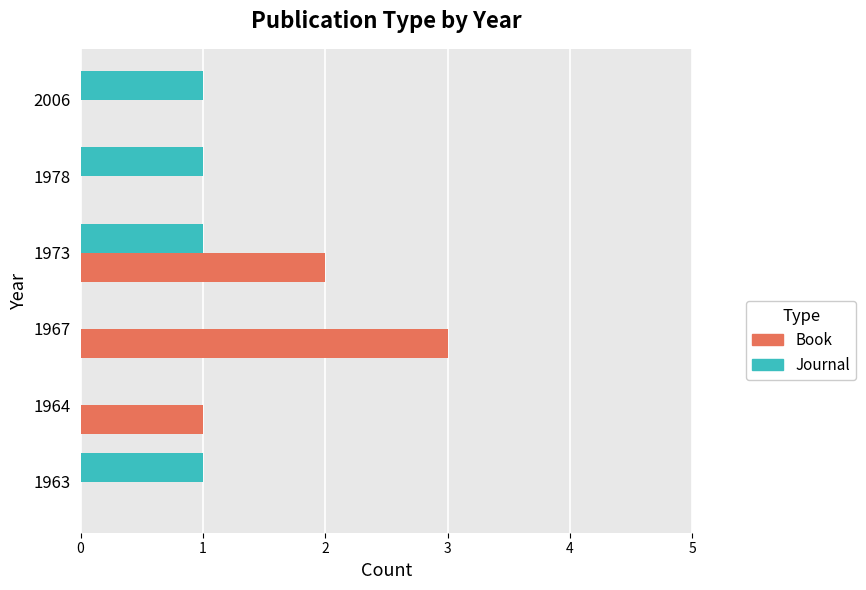

Which series has the largest total across all categories?

Book